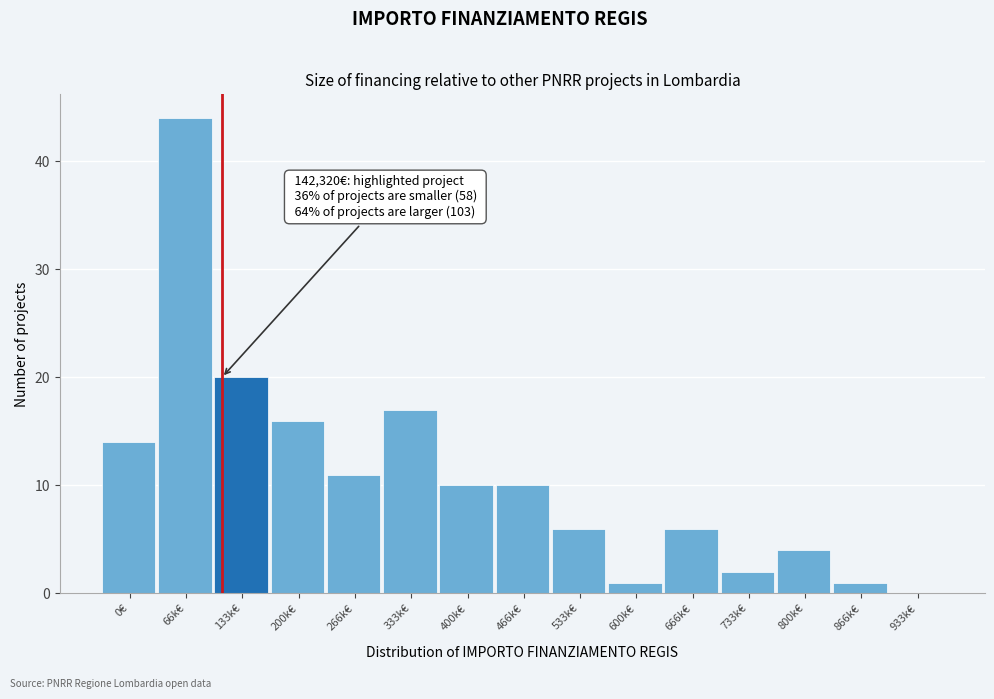

Reading left to right, what are all the values shown in this chart?

0€=14	66k€=44	133k€=20	200k€=16	266k€=11	333k€=17	400k€=10	466k€=10	533k€=6	600k€=1	666k€=6	733k€=2	800k€=4	866k€=1	933k€=0